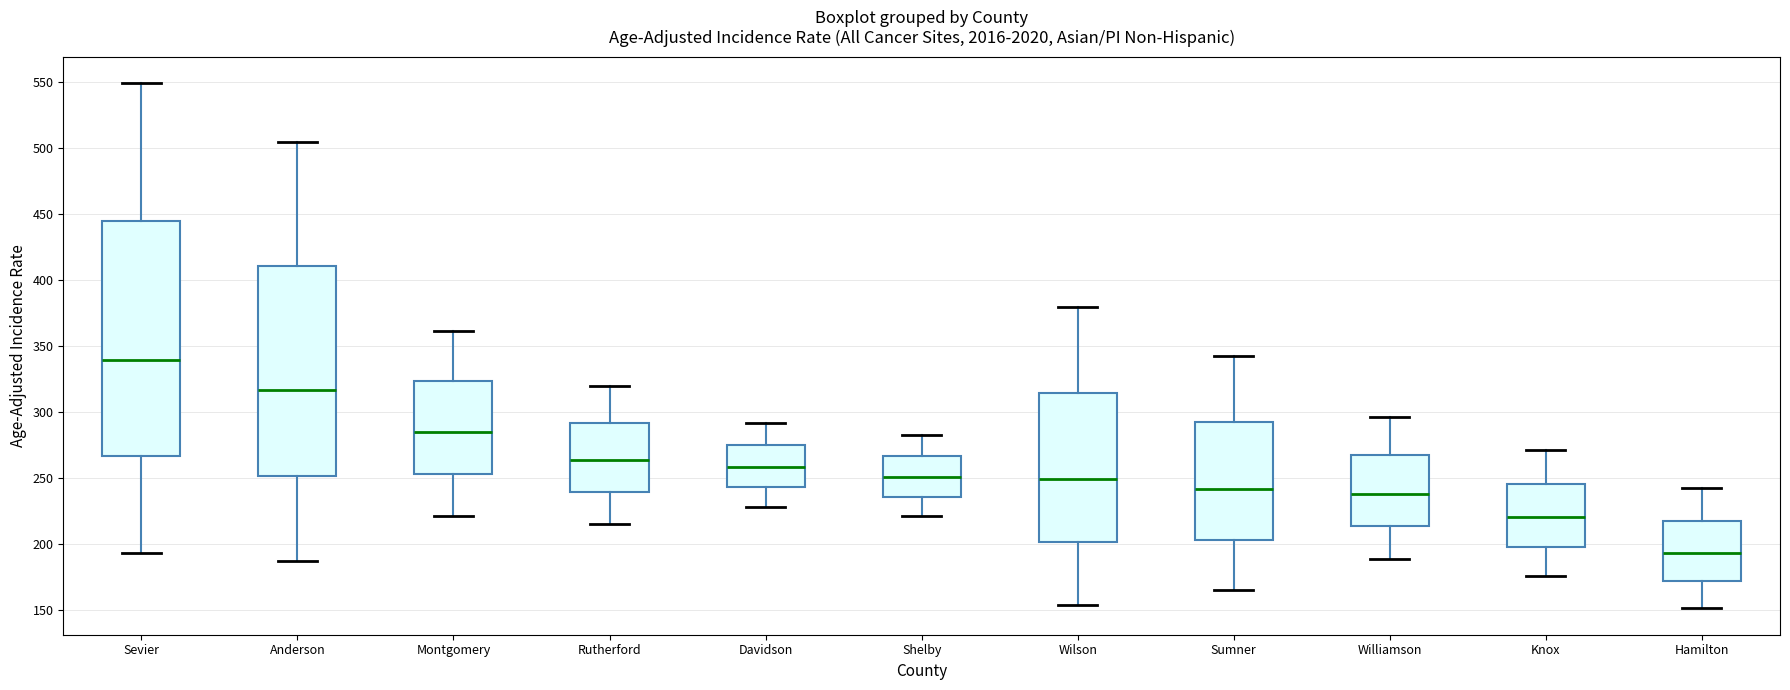

Reading left to right, transcribe this box plot: for each box, give where its median line is, the range the box spans, and where its two whiskers end, as read against the y-axis. The values are not printed on the chart, so give them approximately, as read against the axis.

Sevier: median 340, box 265 to 445, whiskers 195 to 550
Anderson: median 315, box 250 to 410, whiskers 185 to 505
Montgomery: median 285, box 255 to 325, whiskers 220 to 360
Rutherford: median 265, box 240 to 290, whiskers 215 to 320
Davidson: median 260, box 245 to 275, whiskers 230 to 290
Shelby: median 250, box 235 to 265, whiskers 220 to 285
Wilson: median 250, box 200 to 315, whiskers 155 to 380
Sumner: median 240, box 205 to 290, whiskers 165 to 345
Williamson: median 240, box 215 to 265, whiskers 190 to 295
Knox: median 220, box 200 to 245, whiskers 175 to 270
Hamilton: median 195, box 170 to 220, whiskers 150 to 245